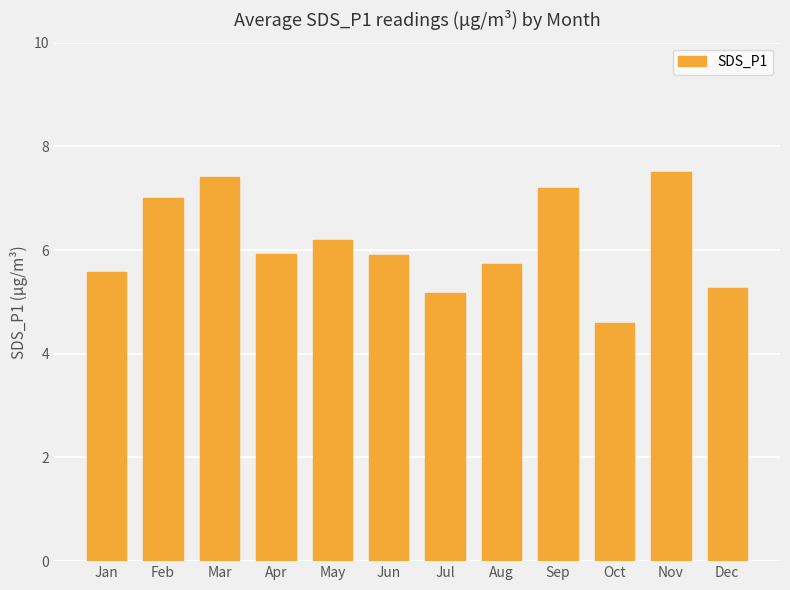

How many values are below 5?

1